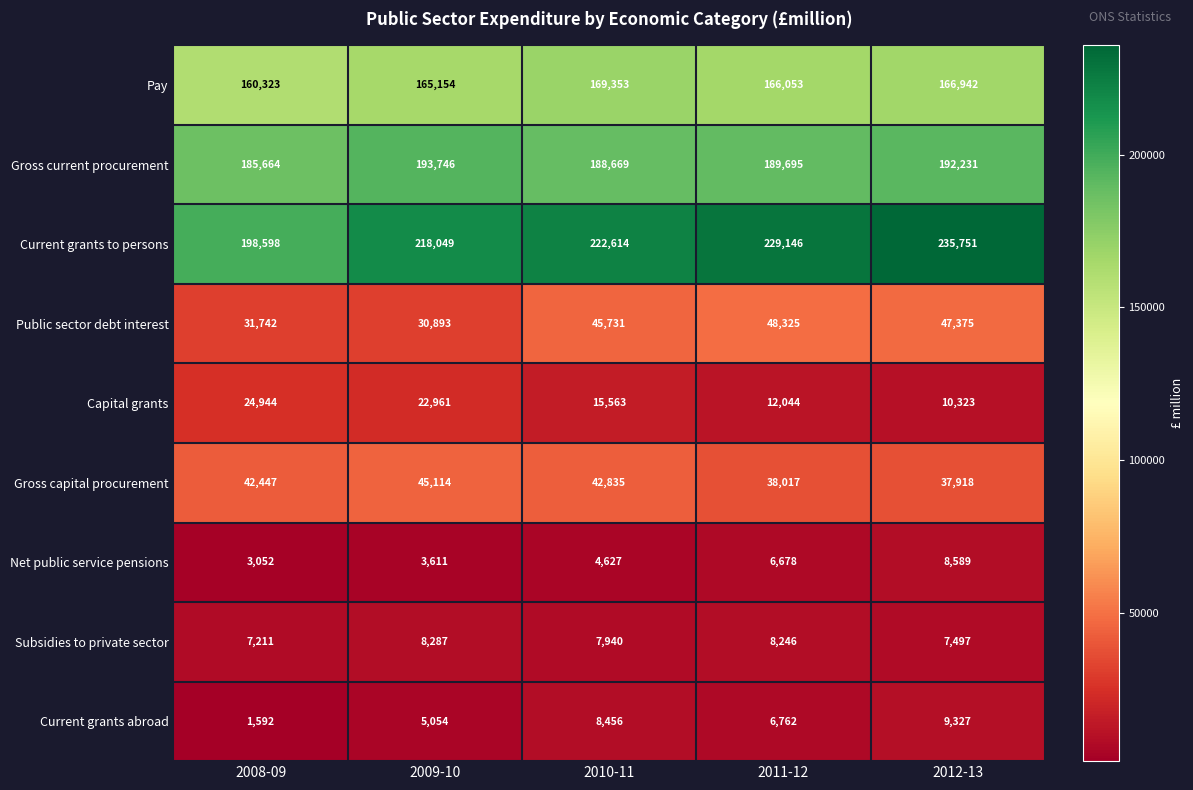

The value of Current grants abroad at 2008-09 is 1107. True or false?

False